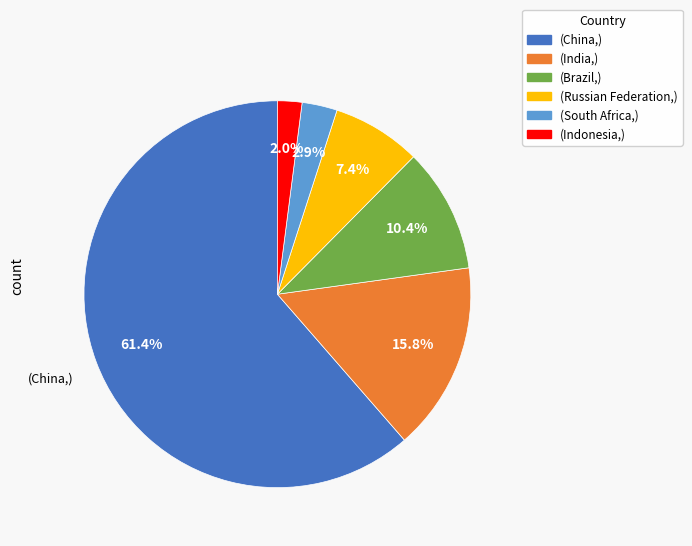

Is there a majority slice in this chart?

Yes